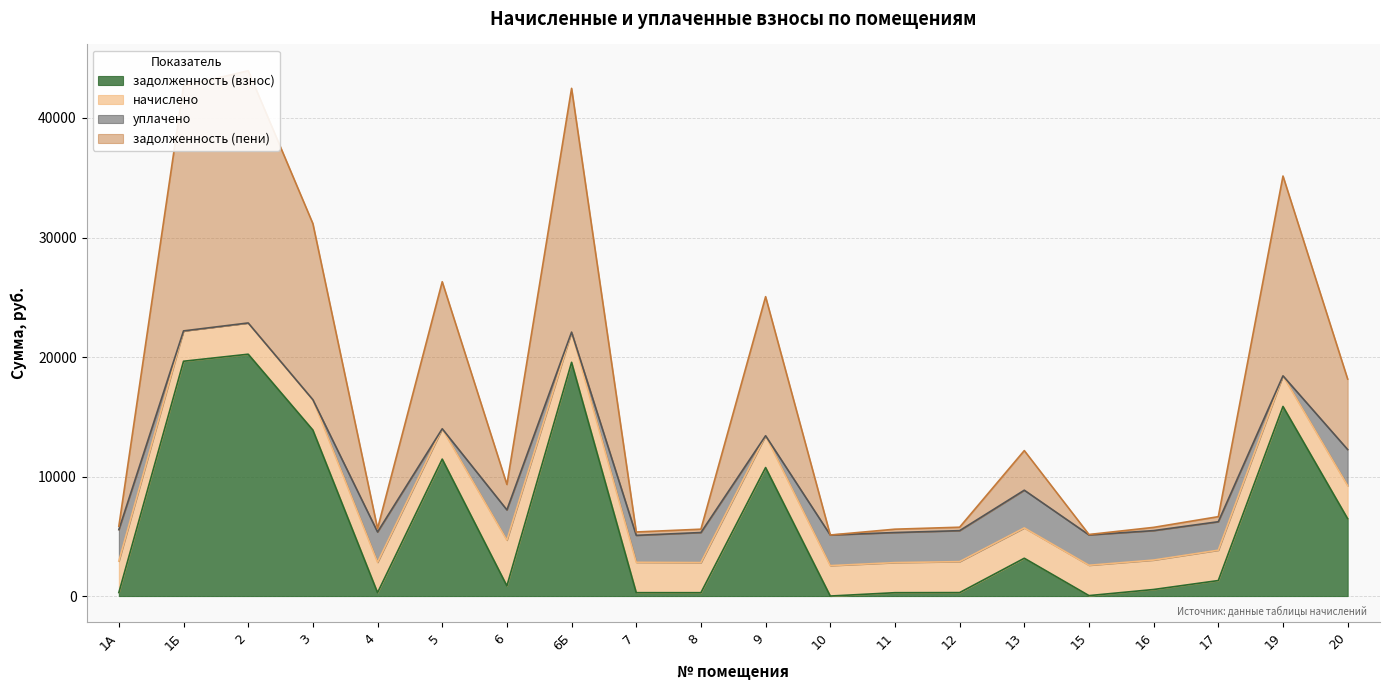

What value does the задолженность (взнос) series have at 7?

282.1